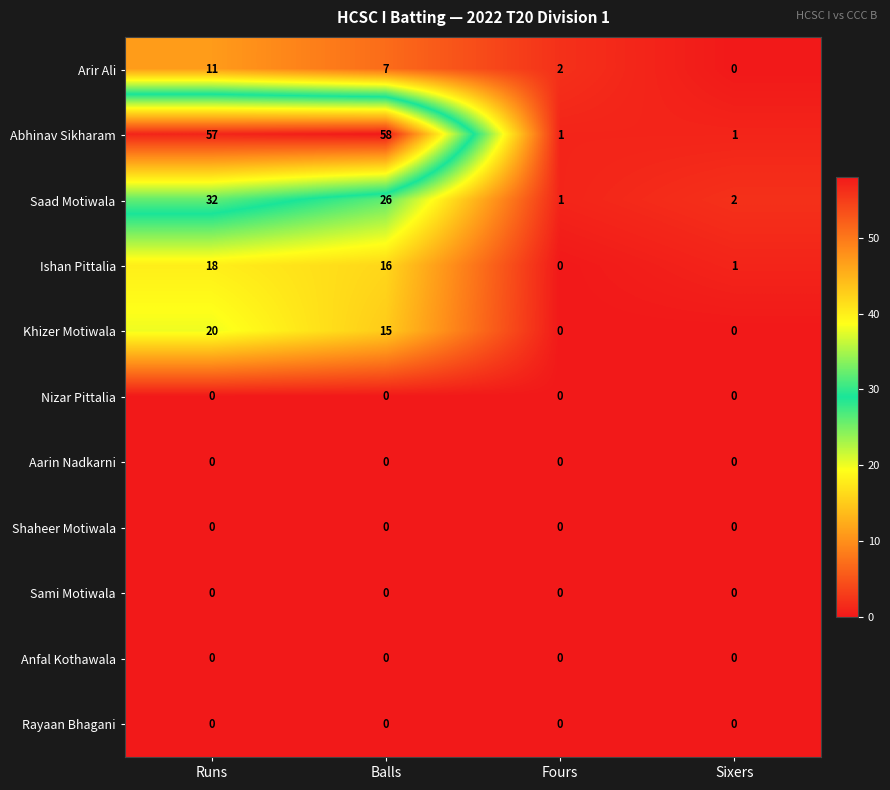

At which label is Saad Motiwala closest to 16?

Balls